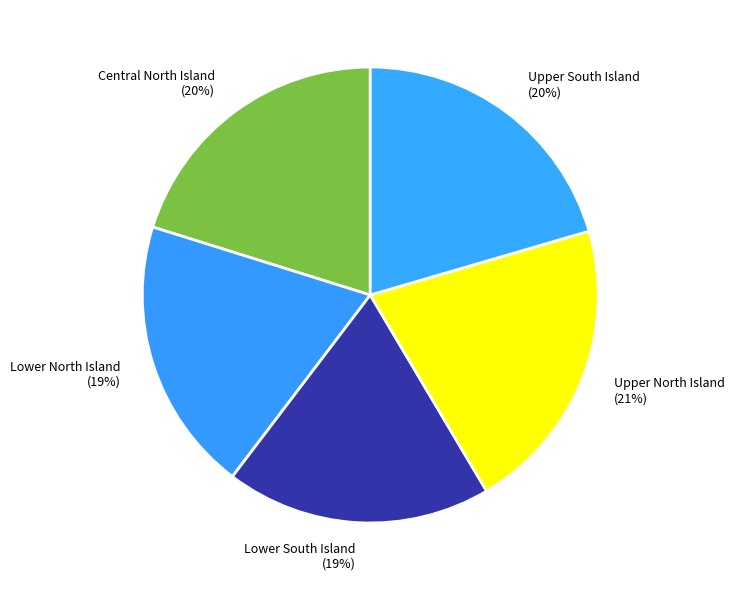

Do Lower South Island and Upper South Island together represent more than half of the pie?

No